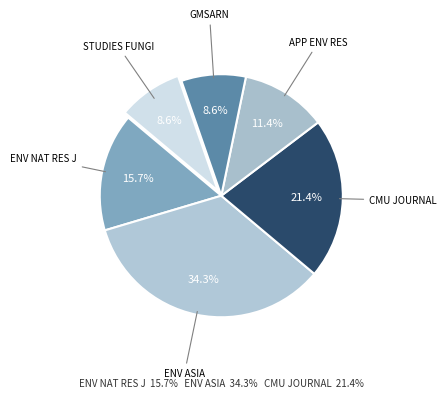

Is there any slice that represents more than half of the pie?

No